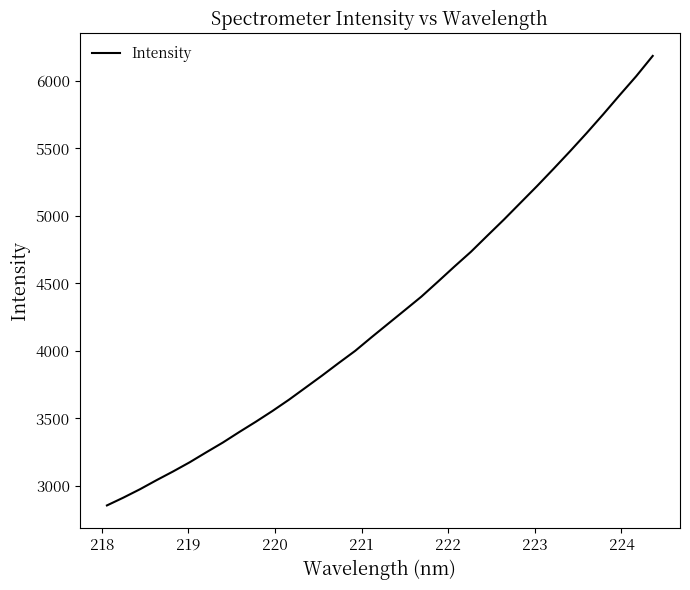

What is the maximum value shown in the chart?

6185.2